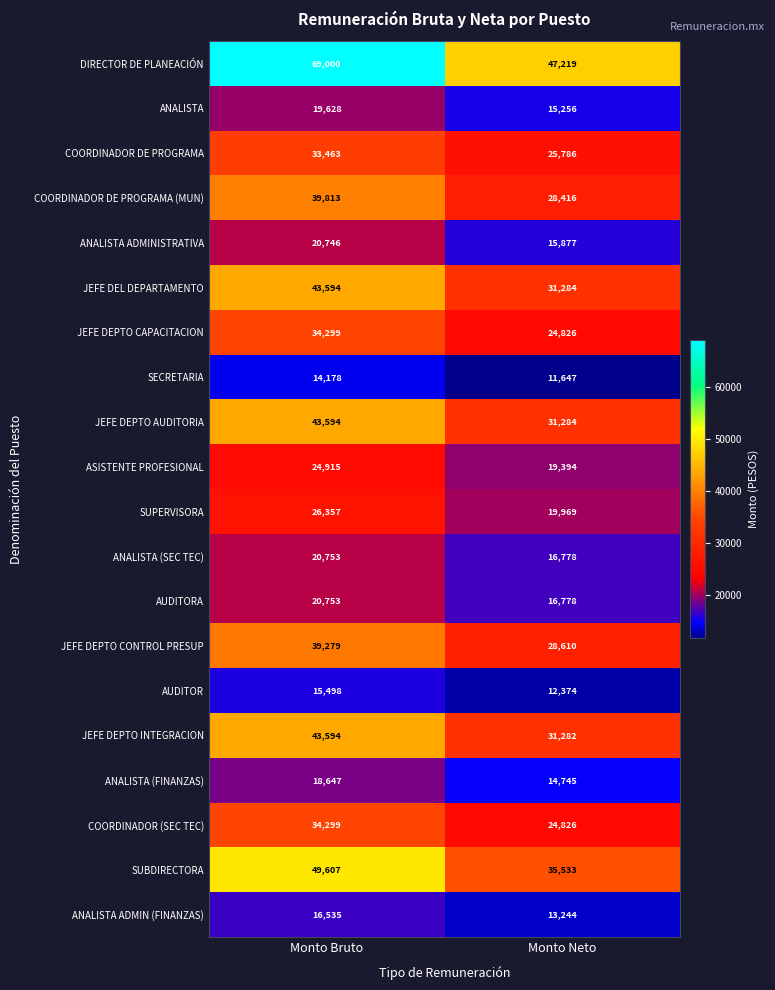

The value of ASISTENTE PROFESIONAL at Monto Neto is 27918. True or false?

False